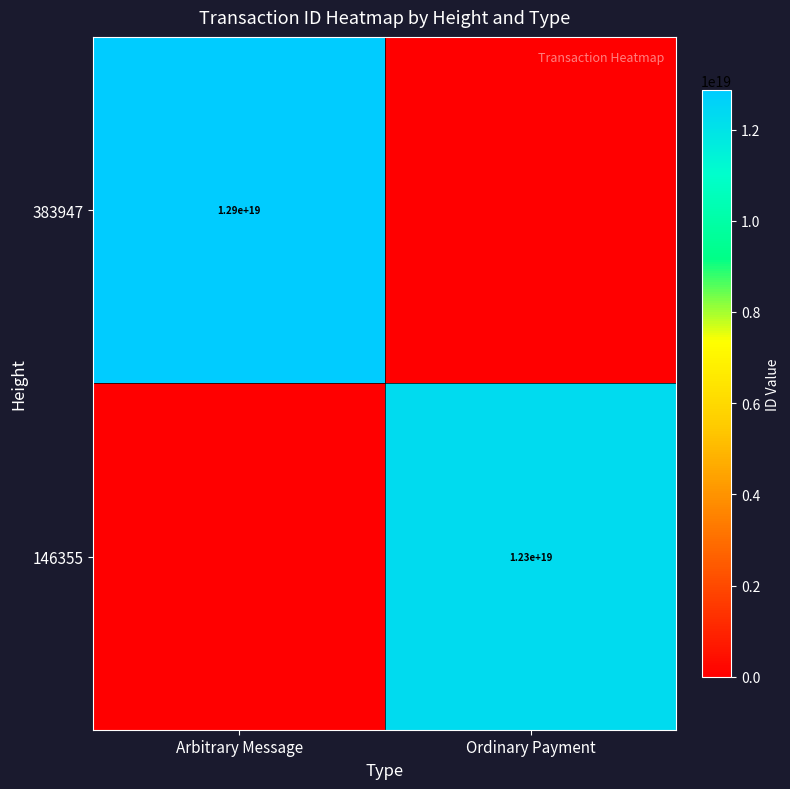

The value of 383947 at Arbitrary Message is 8533678375540260864. True or false?

False